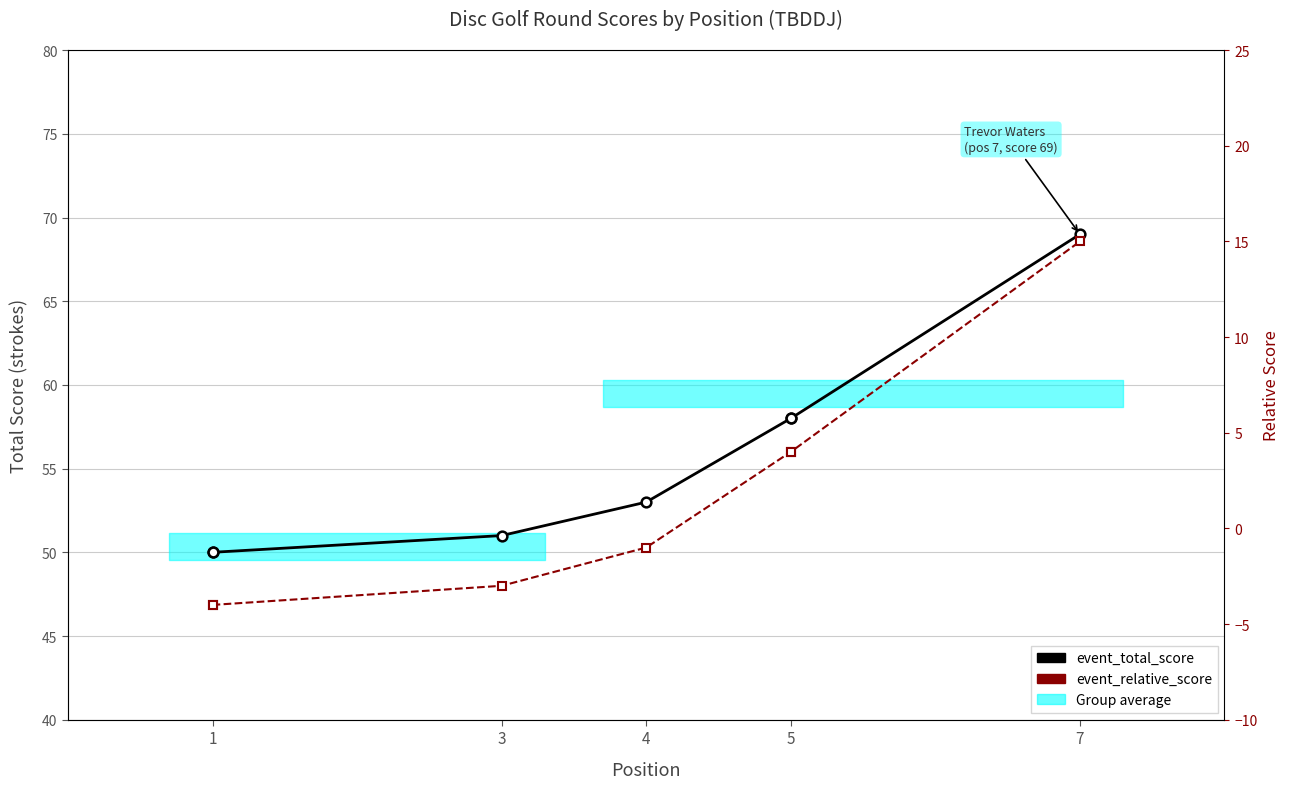

Does the chart display data point markers on the line(s)?

Yes